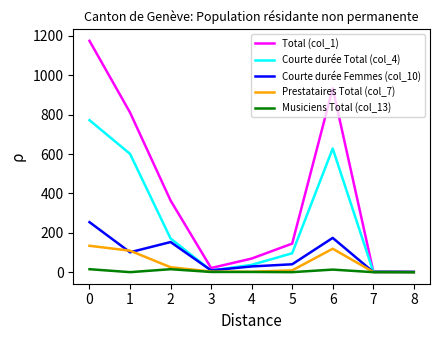

What is the difference between the second highest and minimum values in the Courte durée Femmes (col_10) series?

173